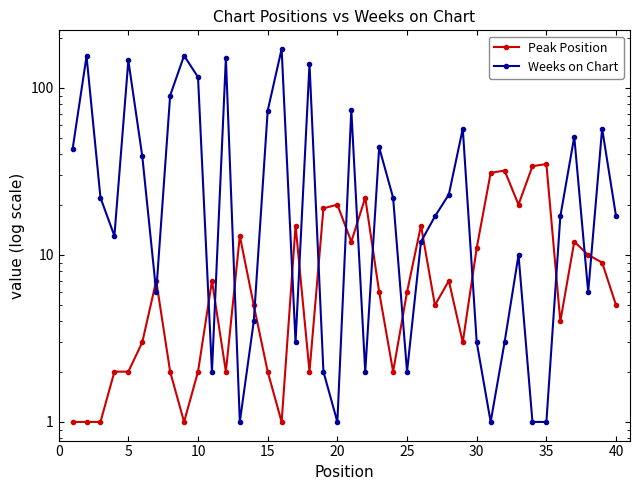

Between which two adjacent categories do Weeks on Chart and Peak Position first intersect?

25 and 30